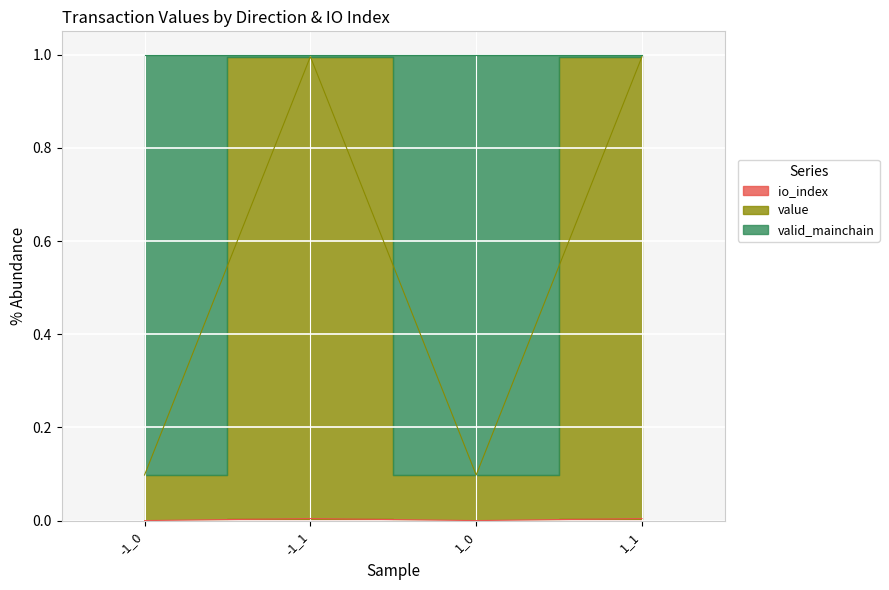

Which category has the highest value across all series?

-1_1